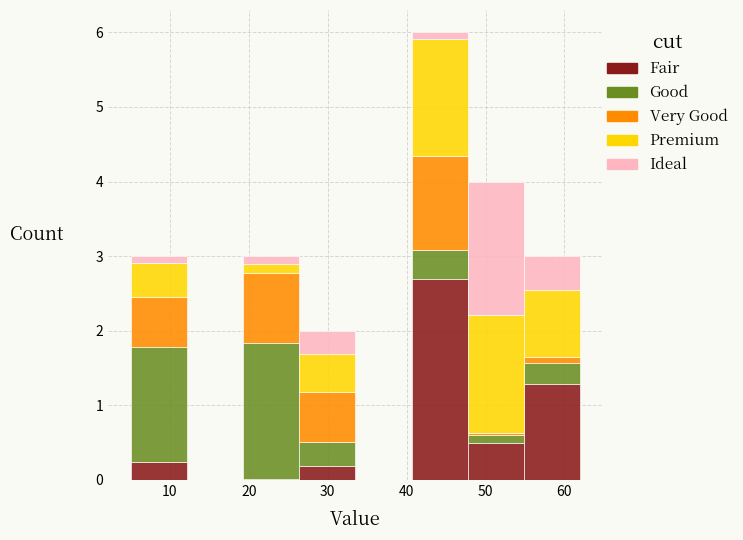

Reading left to right, list every stacked bar in this chart as the range it spans on the x-axis followed by its total height. Neither the bar edges nor the heights are printed on the chart, so give them approximately, as read against the axes.

5 to 12: 3
12 to 19: 0
19 to 26: 3
26 to 34: 2
34 to 41: 0
41 to 48: 6
48 to 55: 4
55 to 62: 3